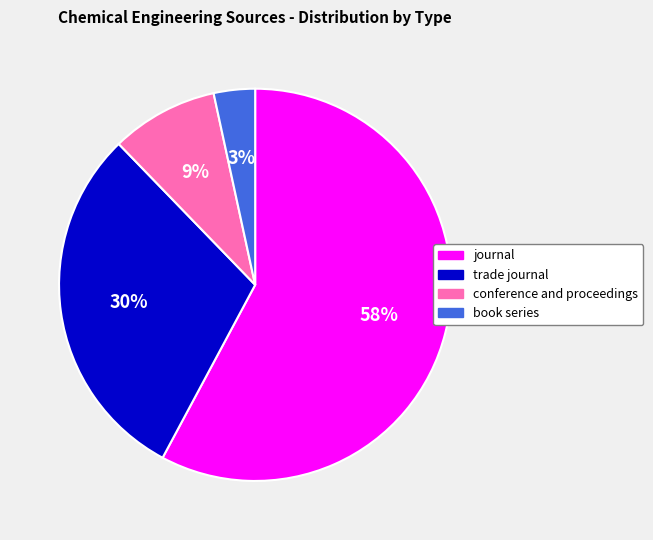

True or false: book series accounts for 17% of the total.

False